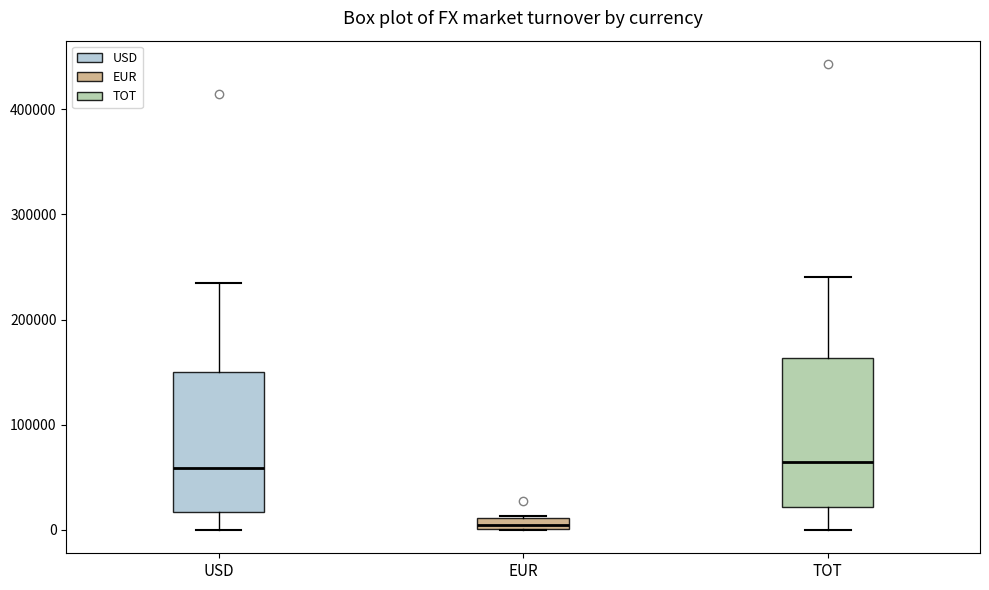

Where is the upper edge of the box for EUR on the y-axis? The values are not printed on the chart, so give them approximately, as read against the axis.

10000